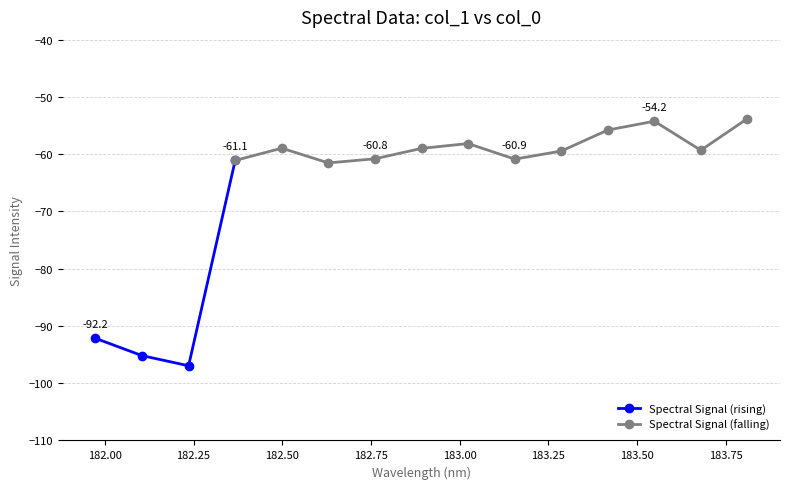

What is the value of the 2nd point from the left?

-95.2